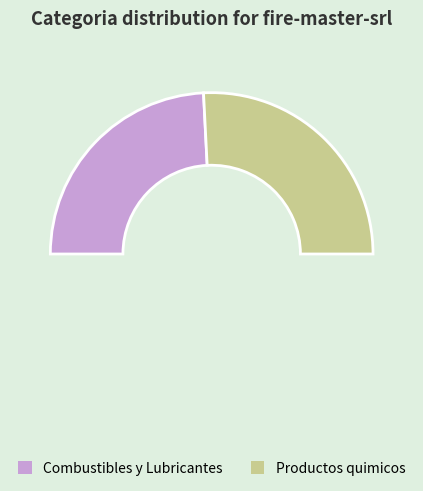

Do Productos quimicos and Combustibles y Lubricantes together represent more than half of the pie?

Yes